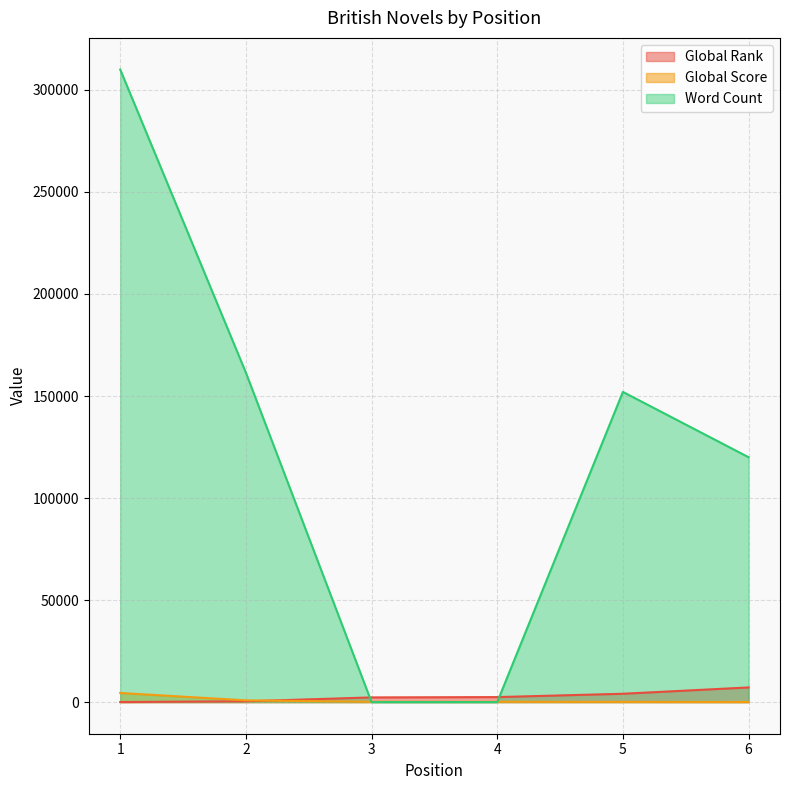

What are all the series names shown in the legend?

Global Rank, Global Score, Word Count